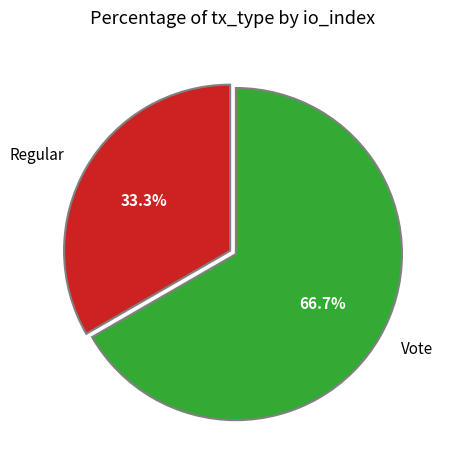

To the nearest percent, what is the average slice percentage?

50%